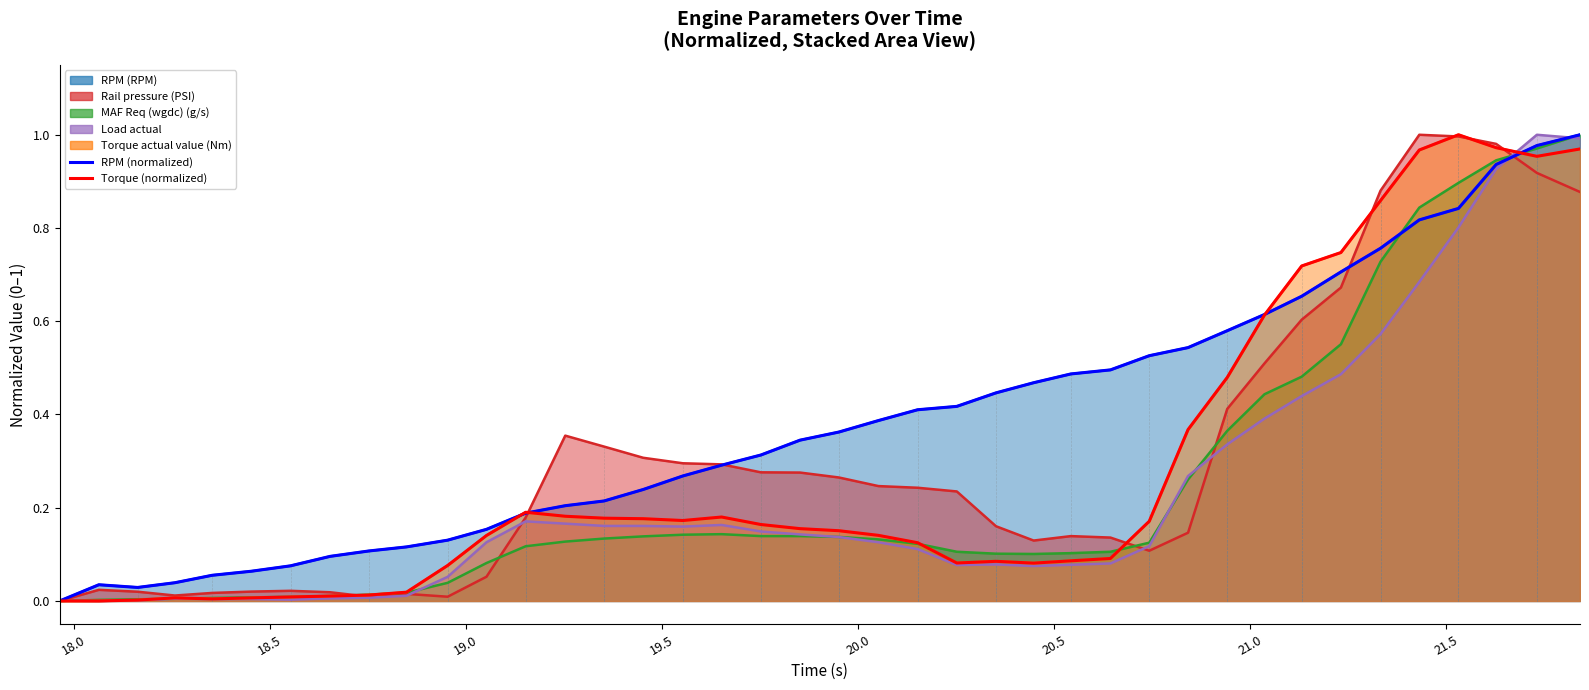

Which series has the widest spread of values?

RPM (normalized)